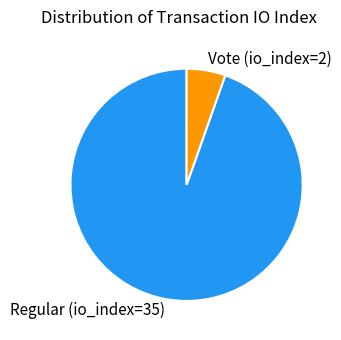

Is it true that Regular (io_index=35) is 95% of the pie?

True